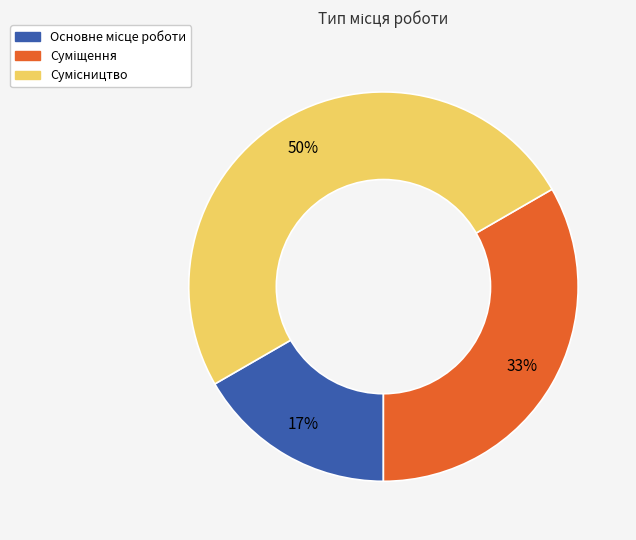

Count the number of slices in the pie.

3